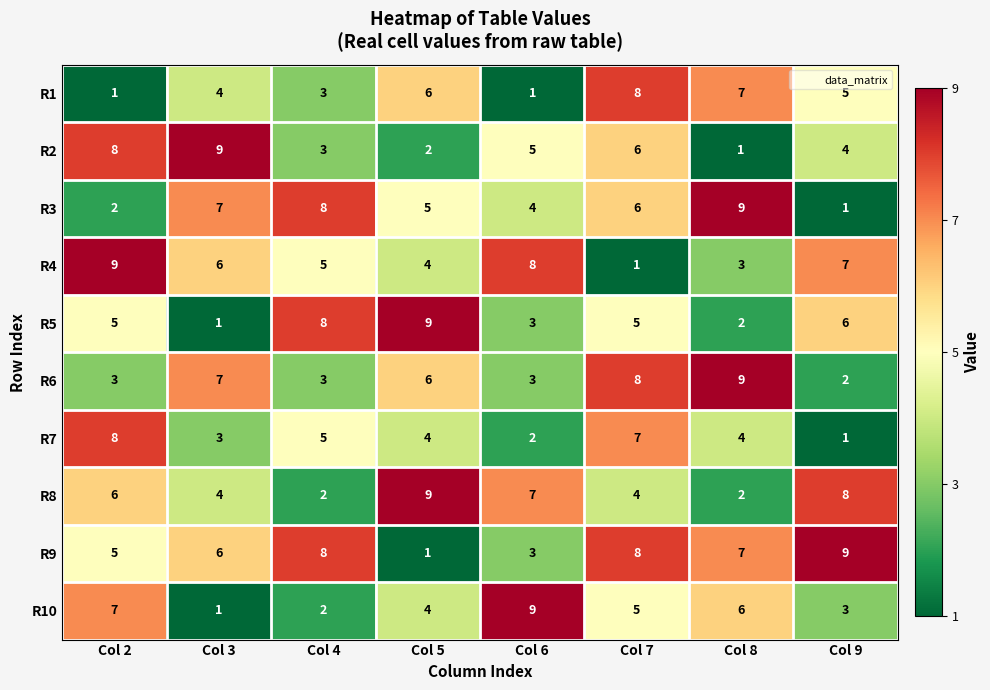

How many data points does each series have?

8